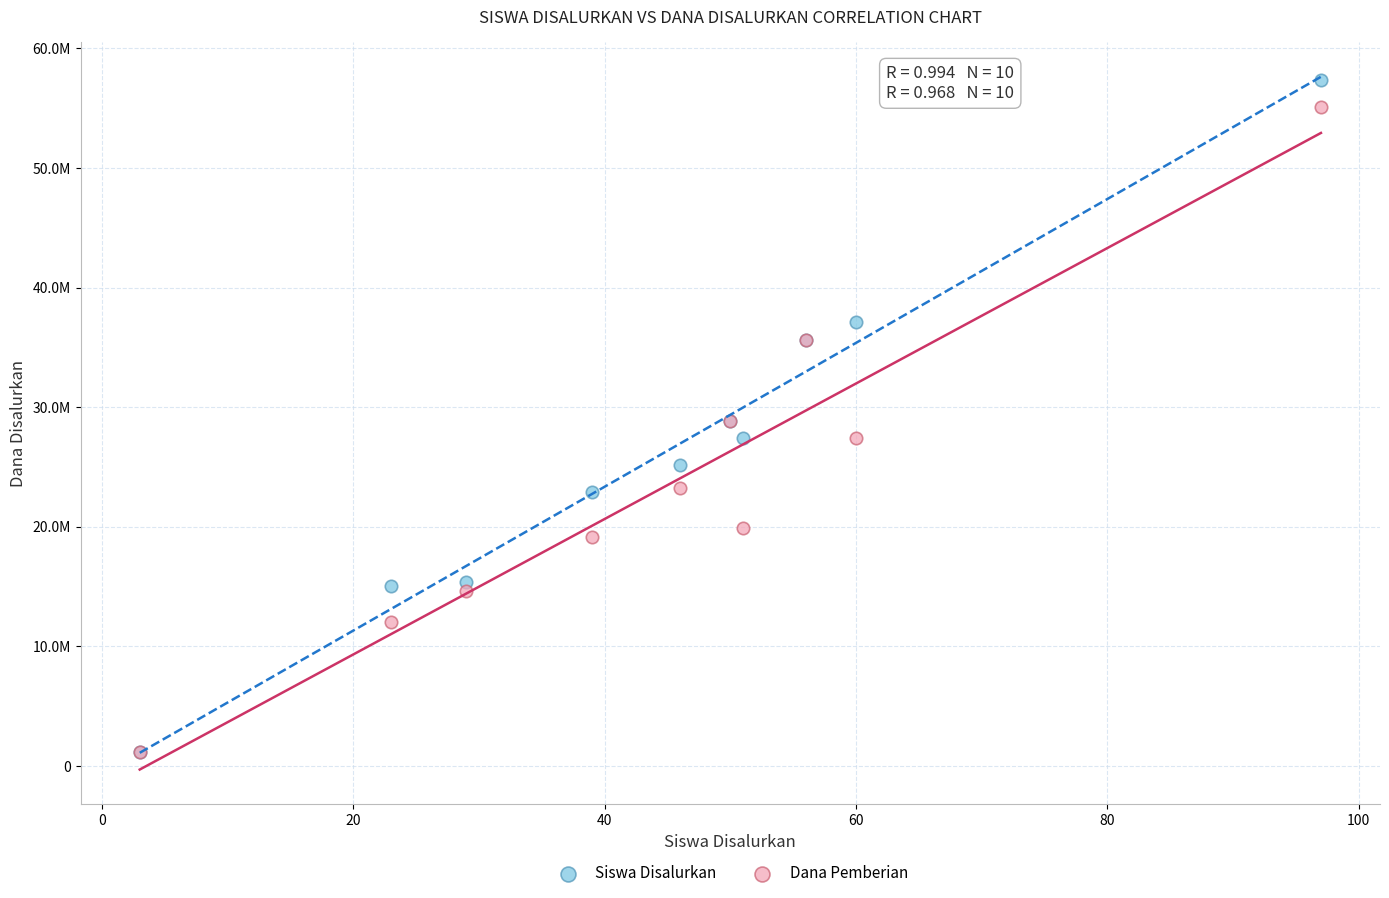

What are all the series names shown in the legend?

Siswa Disalurkan, Dana Pemberian